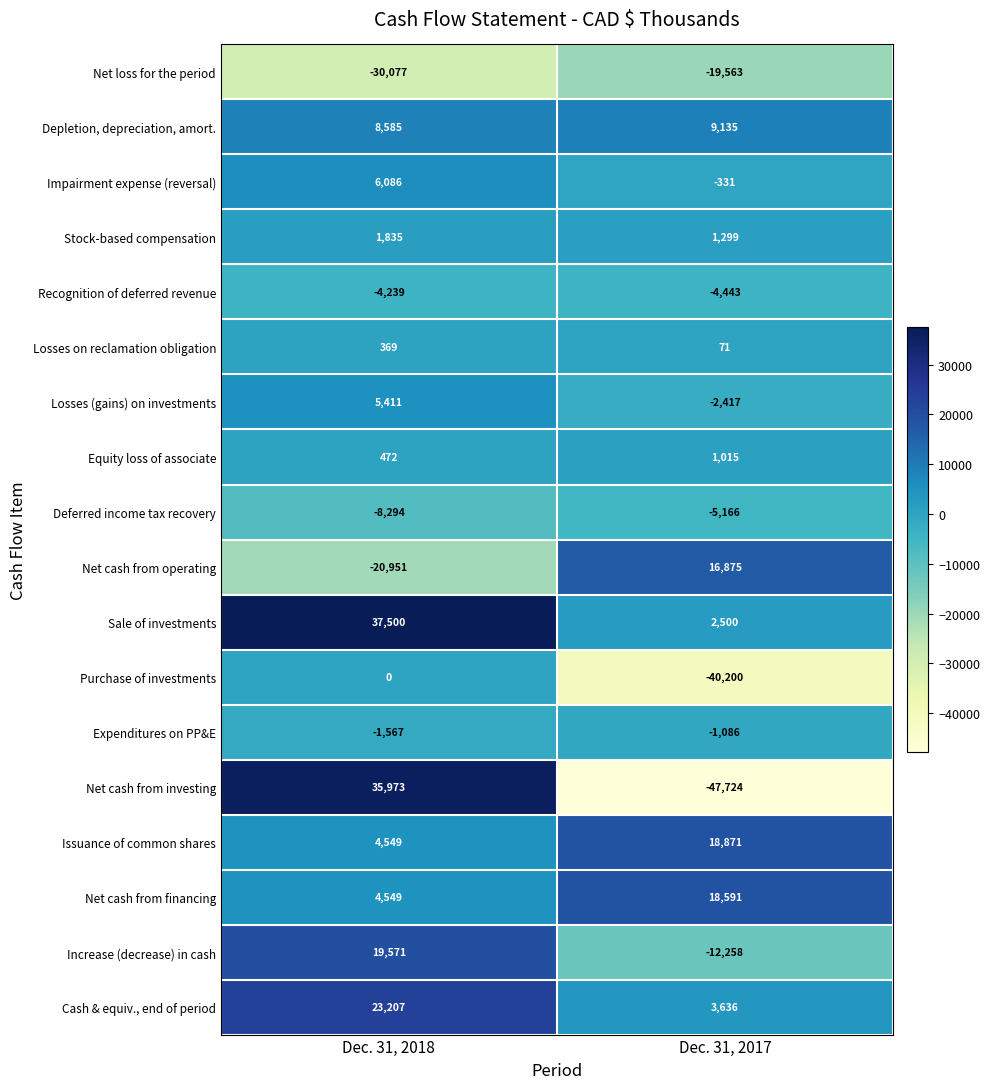

What is the difference between the Net cash from operating values at Dec. 31, 2018 and Dec. 31, 2017?

37826